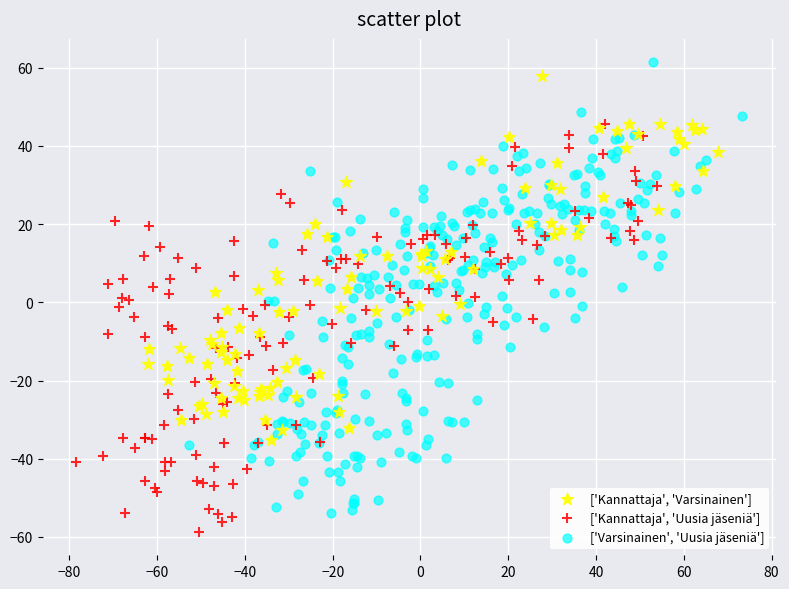

Which series has the largest Y range (max minus min)?

['Varsinainen', 'Uusia jäseniä']